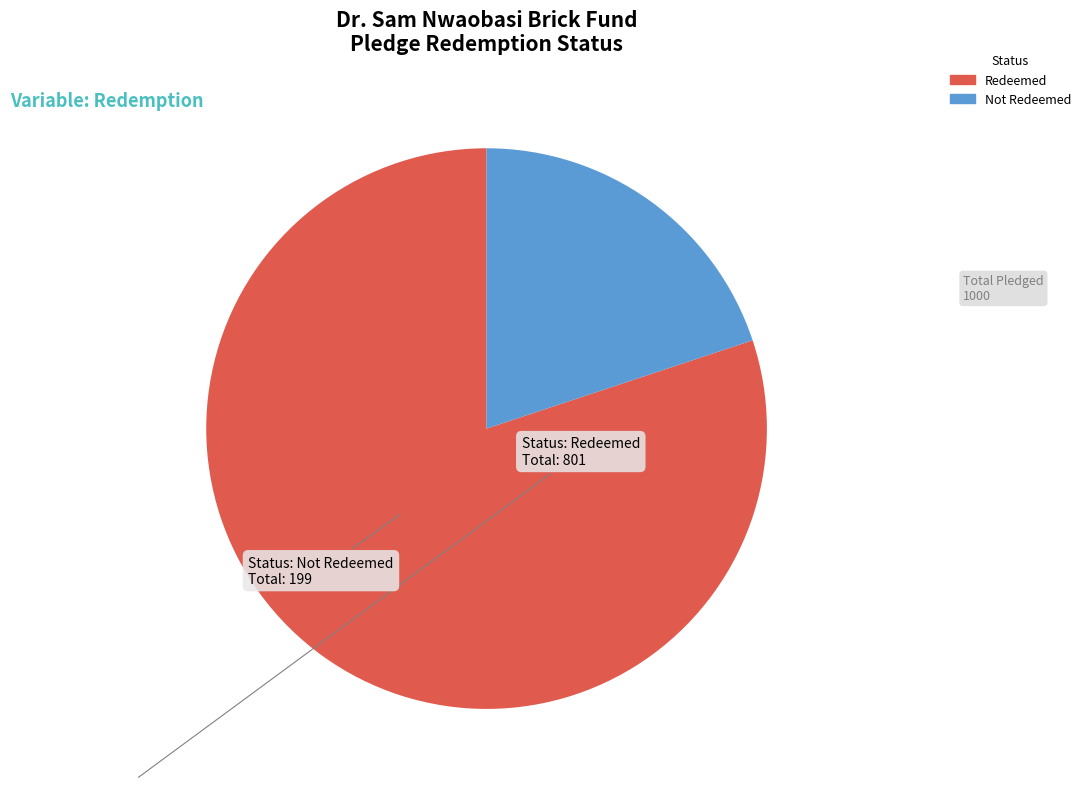

Count the number of slices in the pie.

2